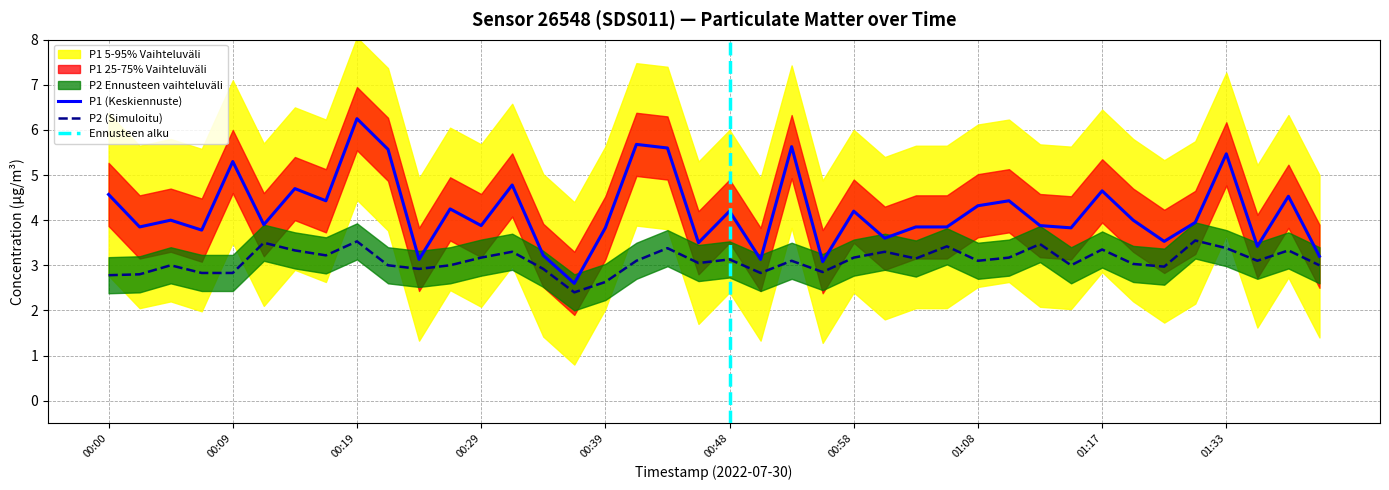

How many data points in P2 are less than 3?

11